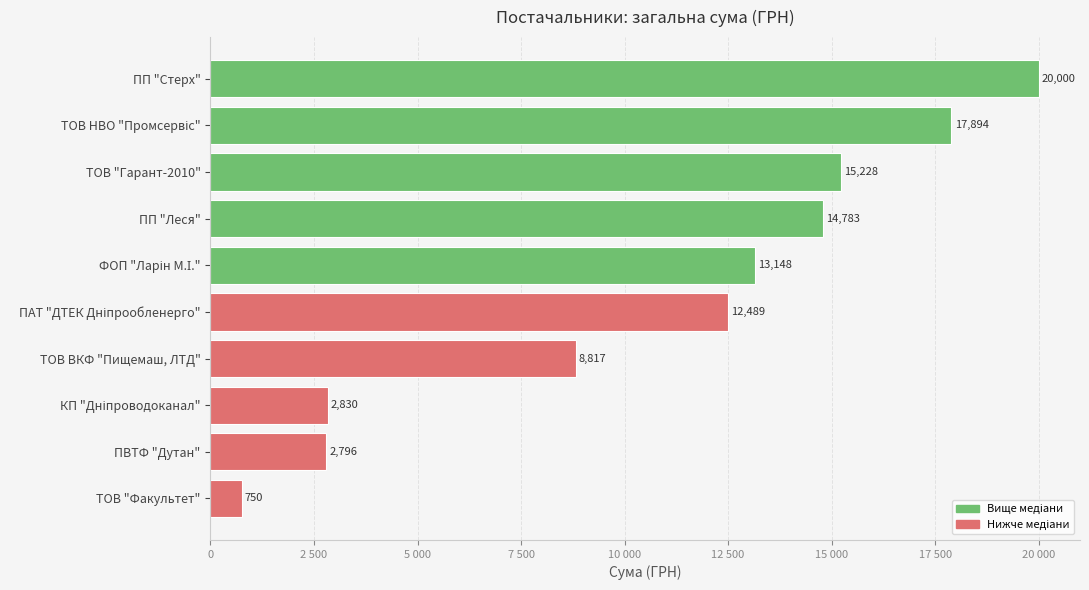

How many bars are there in total?

10